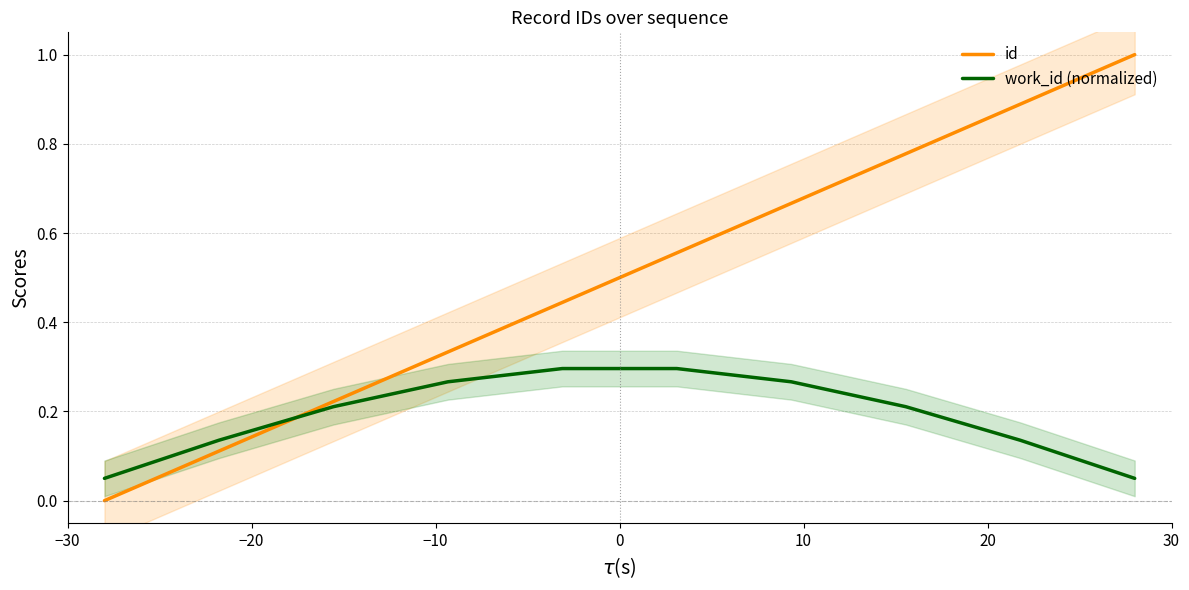

After their last crossing, which series has the higher values: work_id (normalized) or id?

id